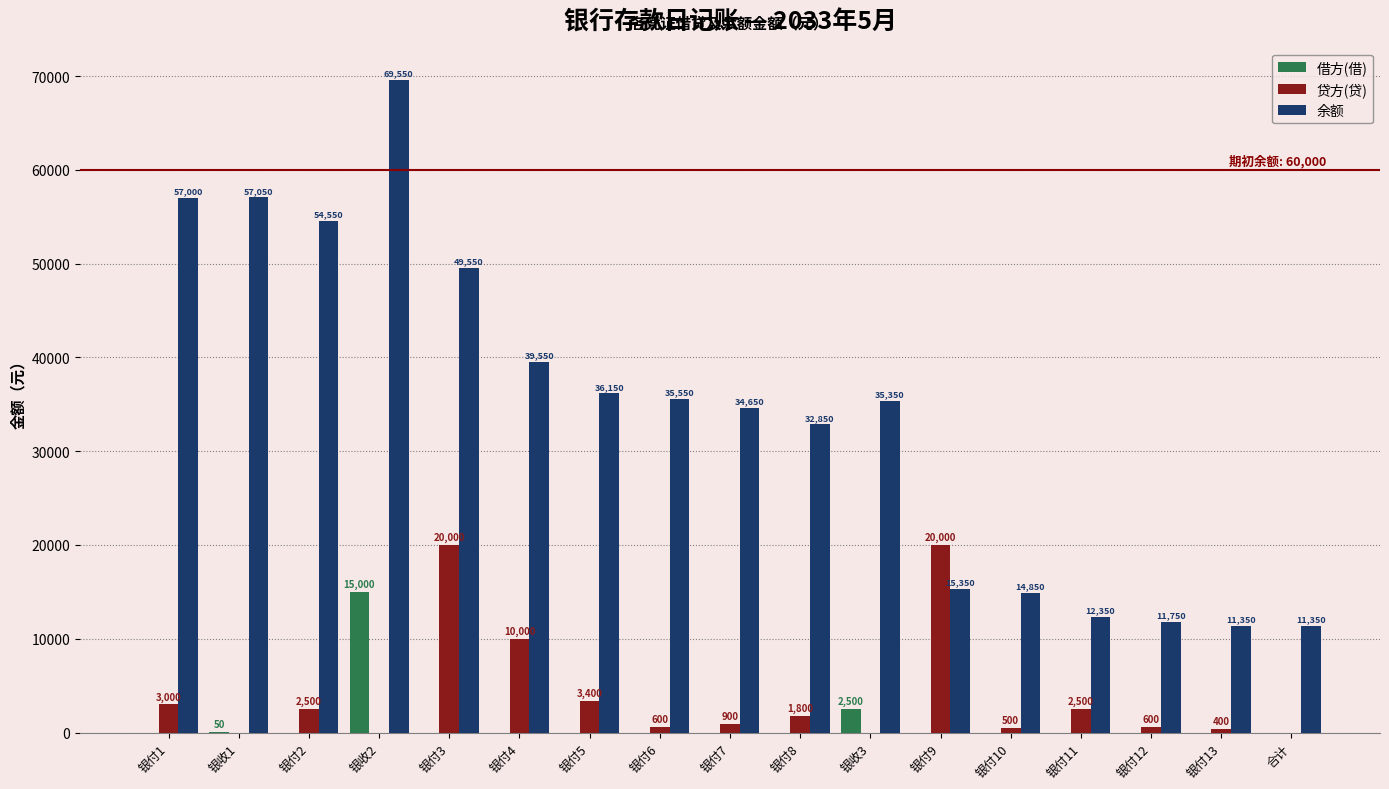

Reading right to left, transcribe all the data shown in this chart.

借方(借): 0	0	0	0	0	0	2500	0	0	0	0	0	0	15000	0	50	0
贷方(贷): 0	400	600	2500	500	20000	0	1800	900	600	3400	10000	20000	0	2500	0	3000
余额: 11350	11350	11750	12350	14850	15350	35350	32850	34650	35550	36150	39550	49550	69550	54550	57050	57000